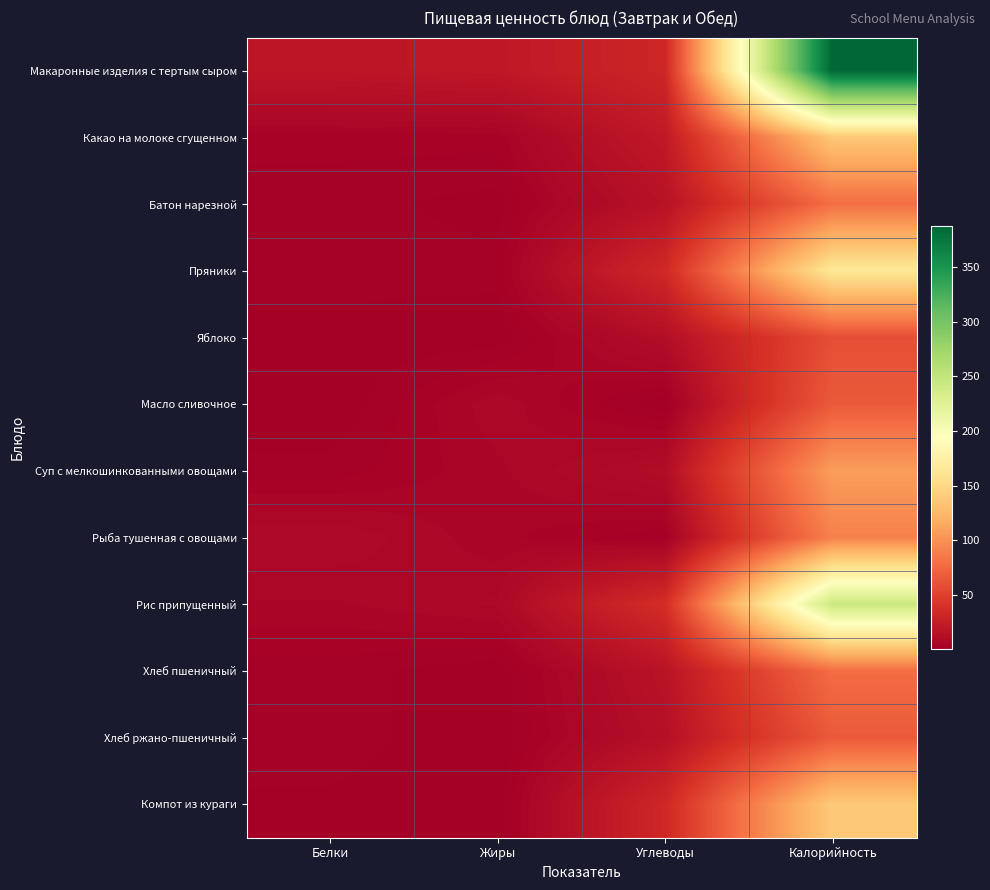

List the series in order of their peak value, highest first.

Макаронные изделия с тертым сыром, Рис припущенный, Пряники, Компот из кураги, Какао на молоке сгущенном, Суп с мелкошинкованными овощами, Рыба тушенная с овощами, Батон нарезной, Хлеб пшеничный, Масло сливочное, Хлеб ржано-пшеничный, Яблоко